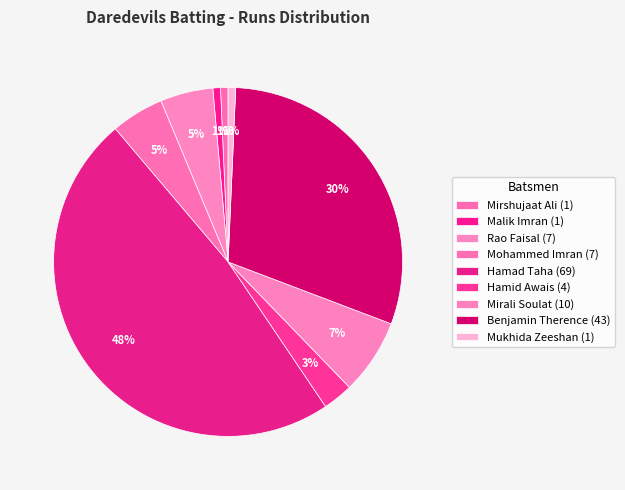

Count the number of slices in the pie.

9